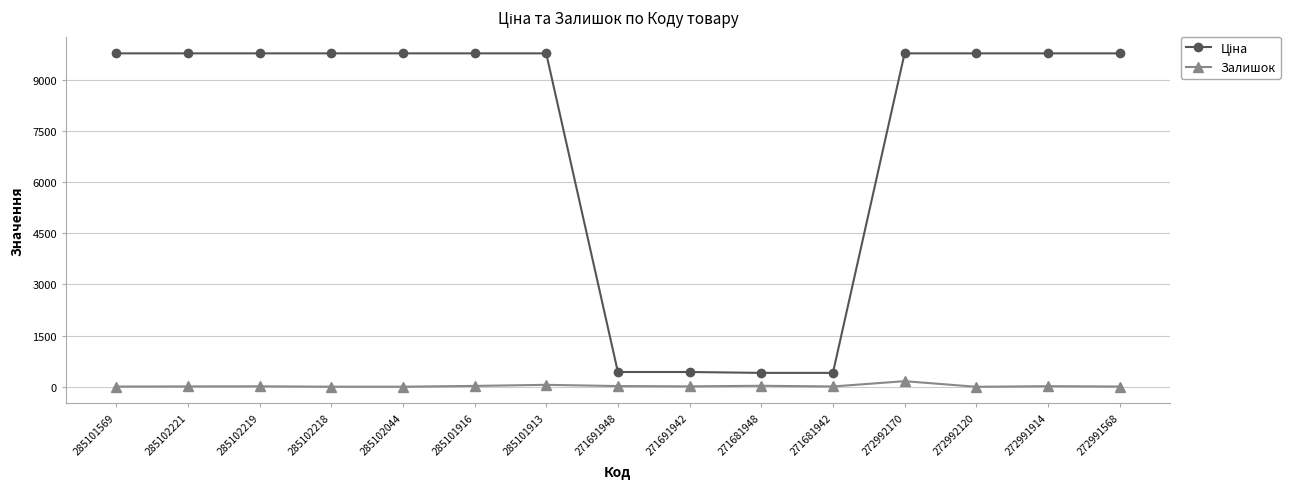

At how many categories does at least one series exceed 6698?

11